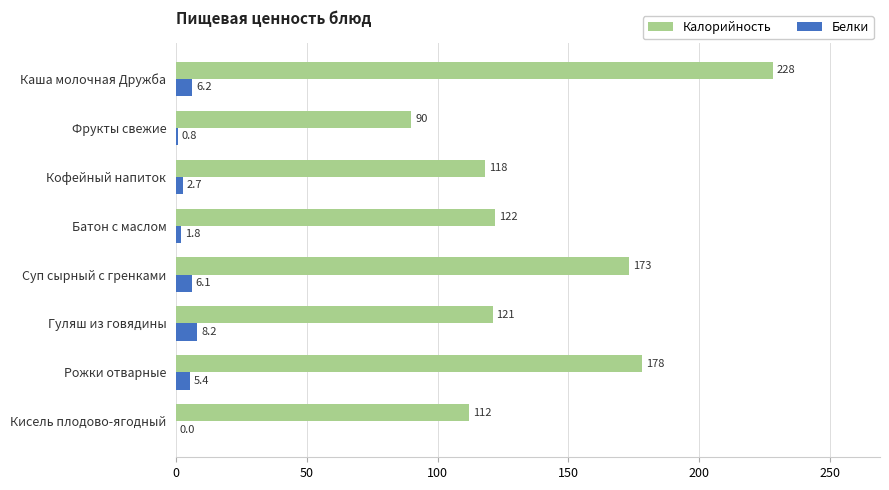

Which series has the largest total across all categories?

Калорийность